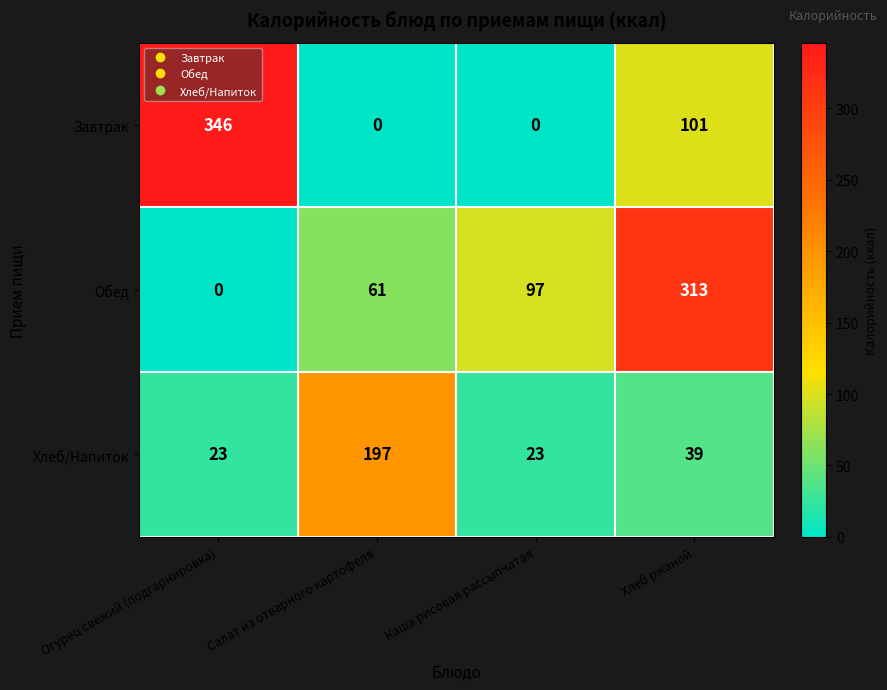

Where is Хлеб/Напиток nearest to the value 110?

Хлеб ржаной